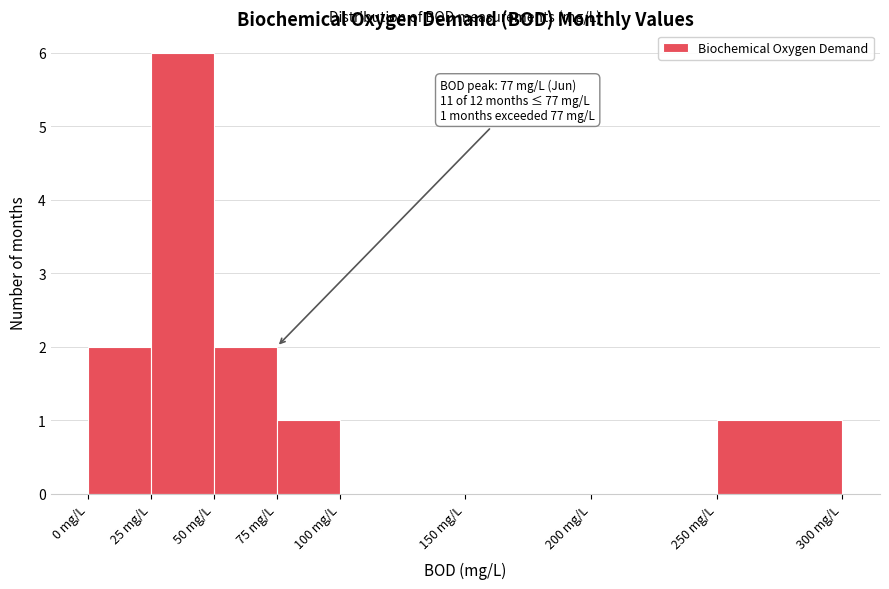

Which range on the x-axis has the tallest bar?

25 to 50